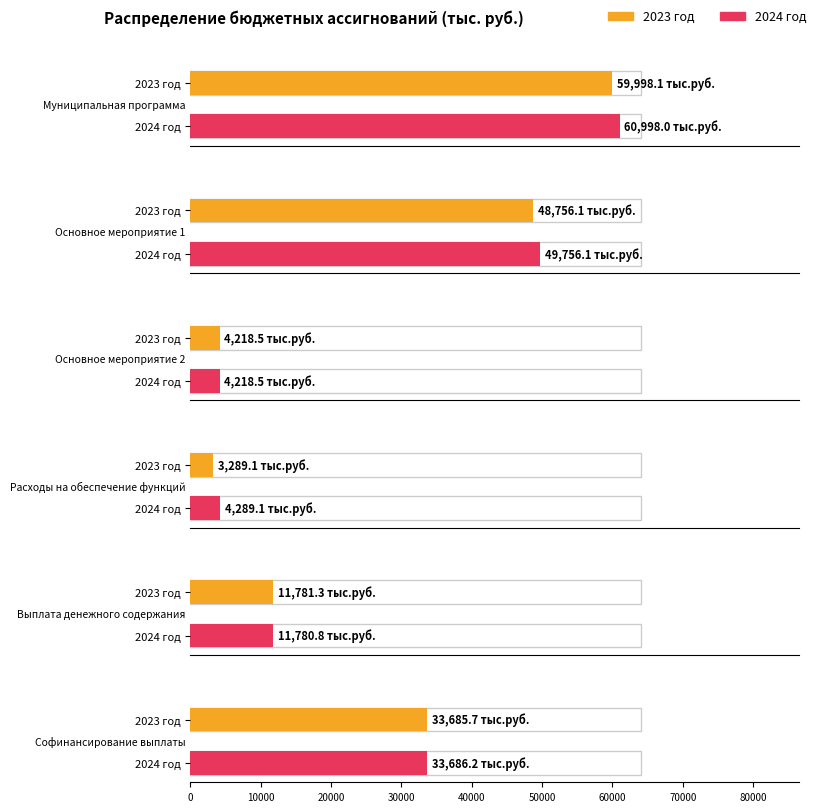

What is the difference between the maximum and minimum values in the 2023 год series?

56709.0